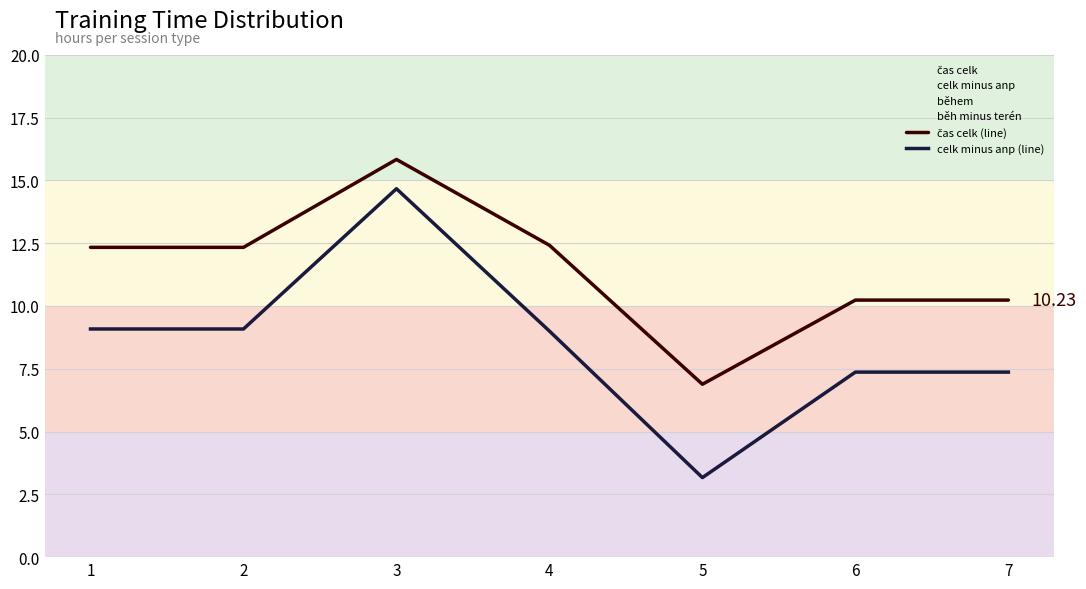

Reading left to right, transcribe all the data shown in this chart.

čas celk (line): 1=12.3	2=12.3	3=15.8	4=12.4	5=6.9	6=10.2	7=10.2
celk minus anp (line): 1=9.1	2=9.1	3=14.7	4=9.0	5=3.2	6=7.4	7=7.4